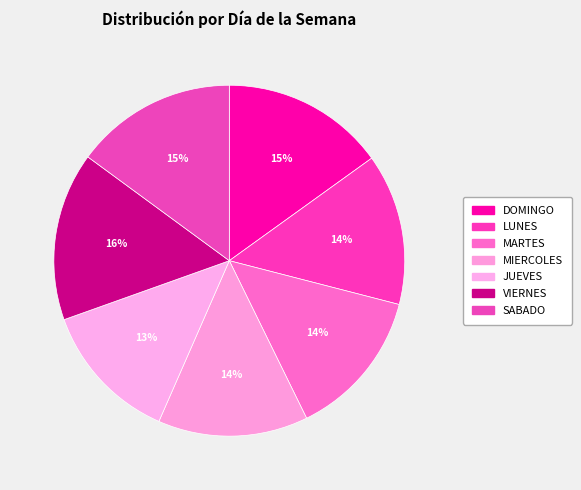

Which slice is the smallest?

JUEVES